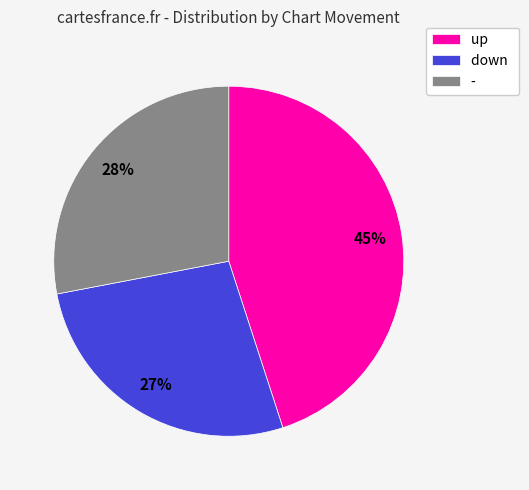

True or false: up accounts for 51% of the total.

False